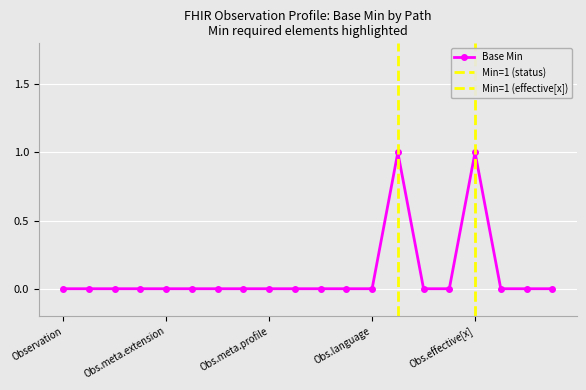

Count the values in the range 0 to 1.

20